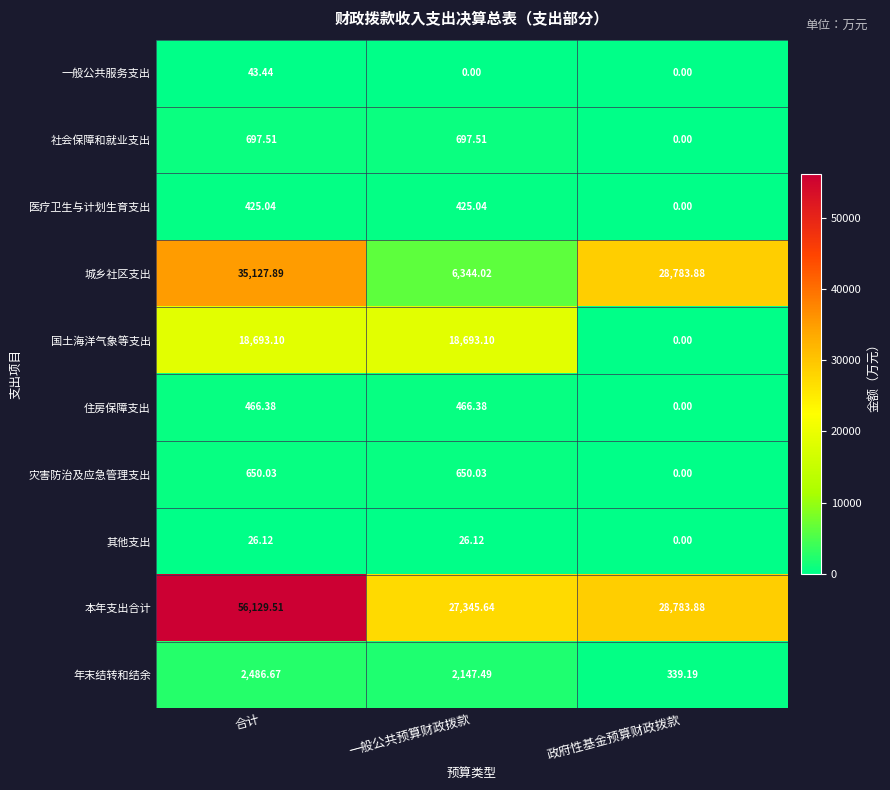

Where does the 国土海洋气象等支出 series first go above 18693?

合计